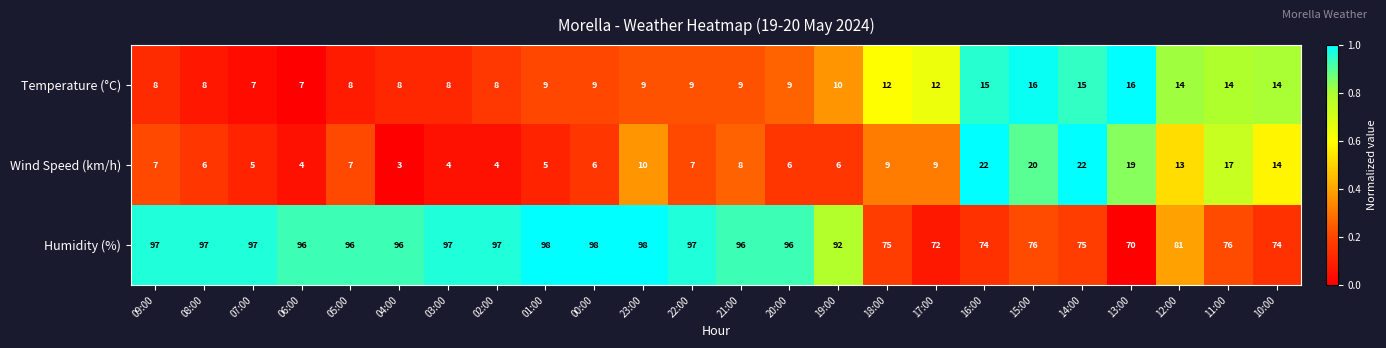

What is the sum of the Wind Speed (km/h) values at 18:00 and 21:00?

17